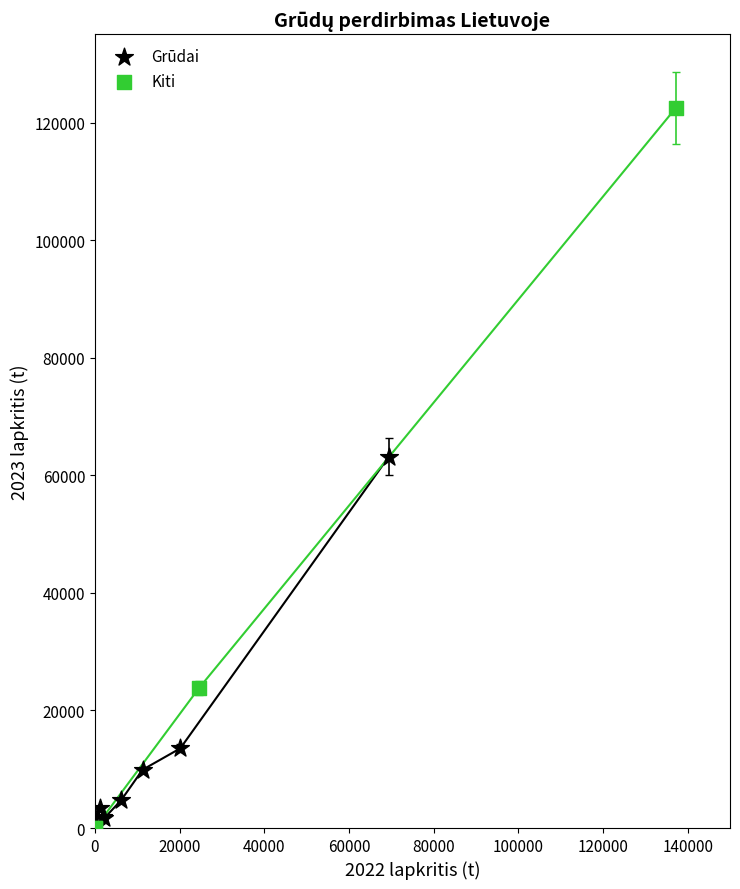

Which series contains the highest Y value?

Kiti